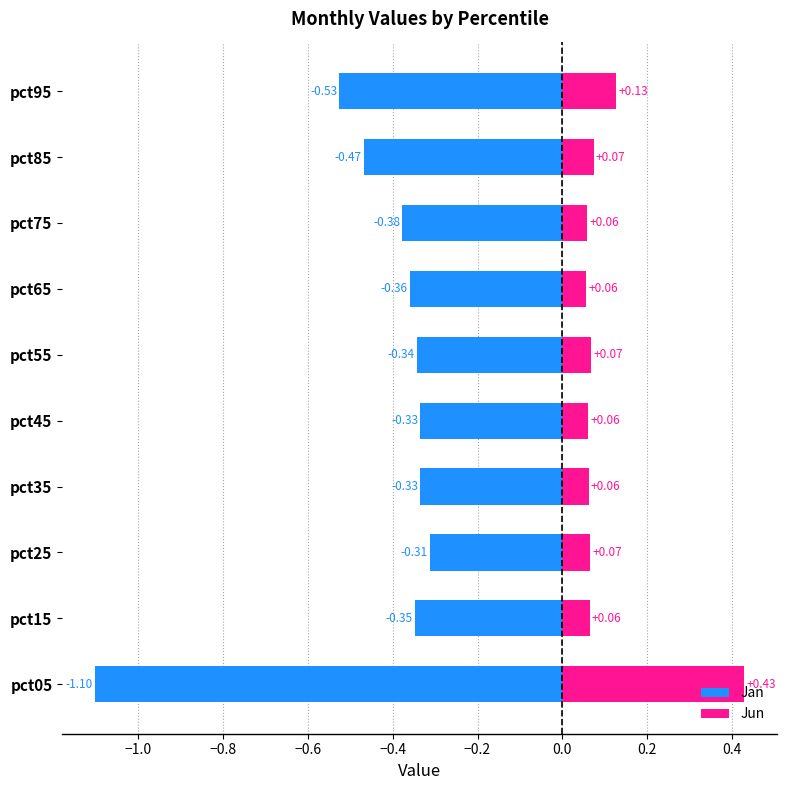

Is it true that Jun equals 0.0 at pct95?

False